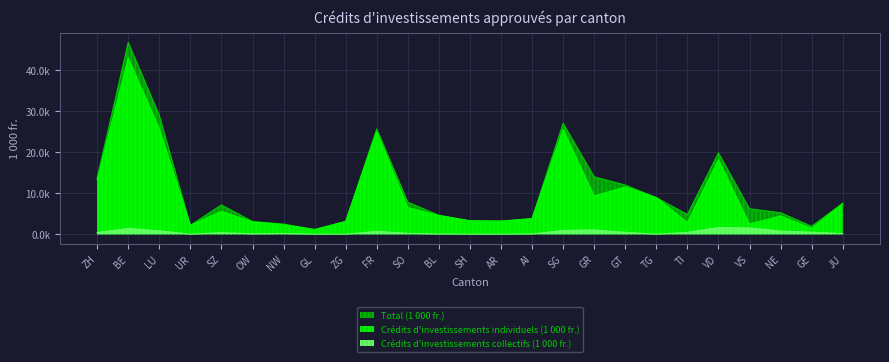

Is the value of Crédits d'investissements collectifs (1 000 fr.) at SG greater than the value of Crédits d'investissements individuels (1 000 fr.) at BL?

No